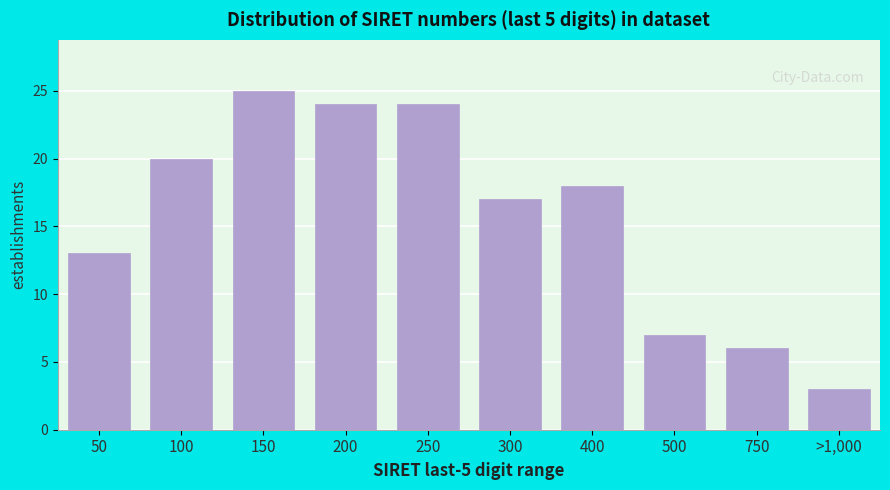

Reading right to left, transcribe all the data shown in this chart.

>1,000=3	750=6	500=7	400=18	300=17	250=24	200=24	150=25	100=20	50=13